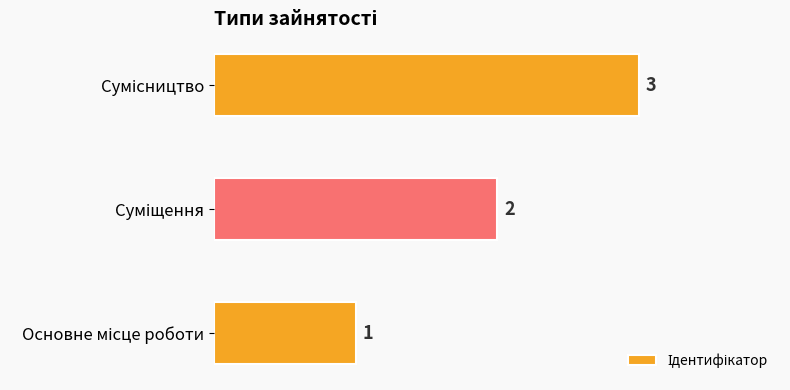

How many values are between 1 and 3?

3